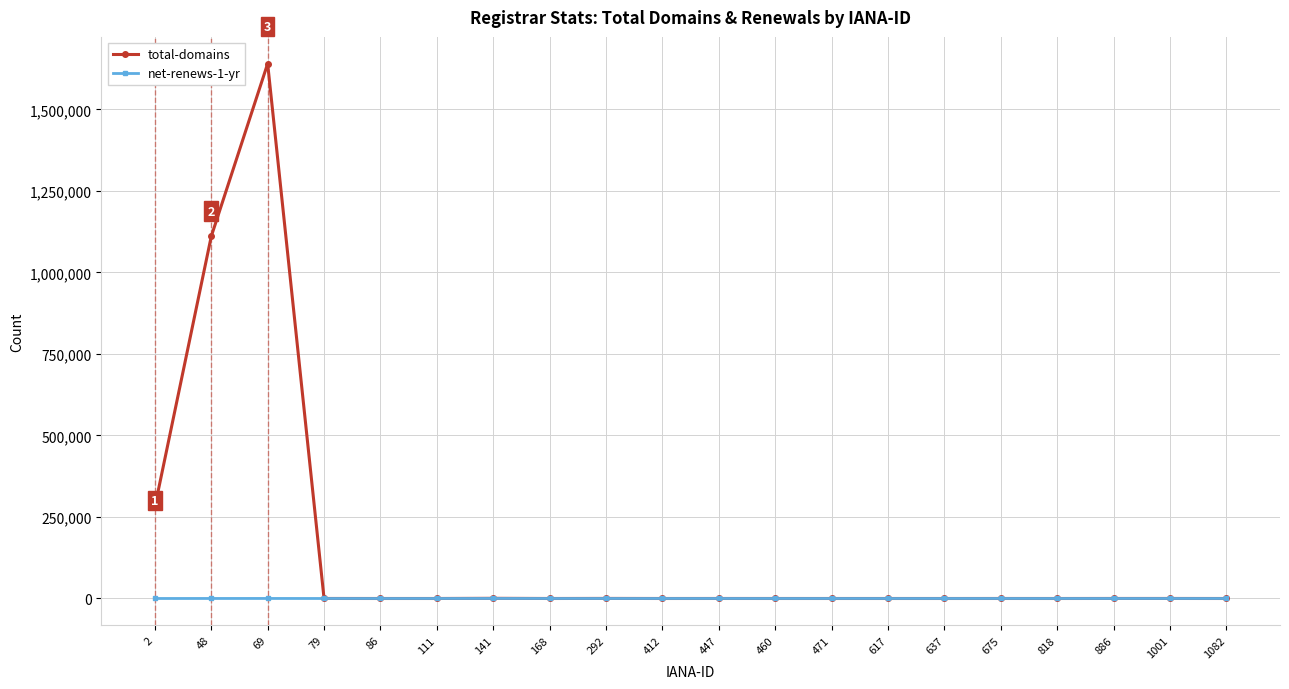

Which series has the largest total across all categories?

total-domains